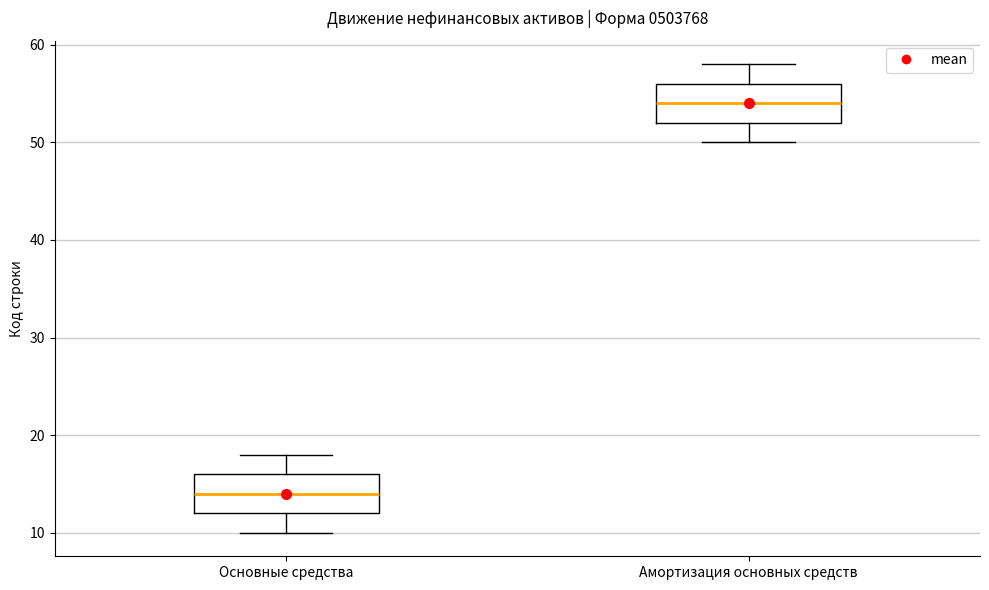

Reading left to right, read every box against the y-axis: the position of its median line, the range the box covers, and the ends of its whiskers. The values are not printed on the chart, so give them approximately, as read against the axis.

Основные средства: median 14, box 12 to 16, whiskers 10 to 18
Амортизация основных средств: median 54, box 52 to 56, whiskers 50 to 58